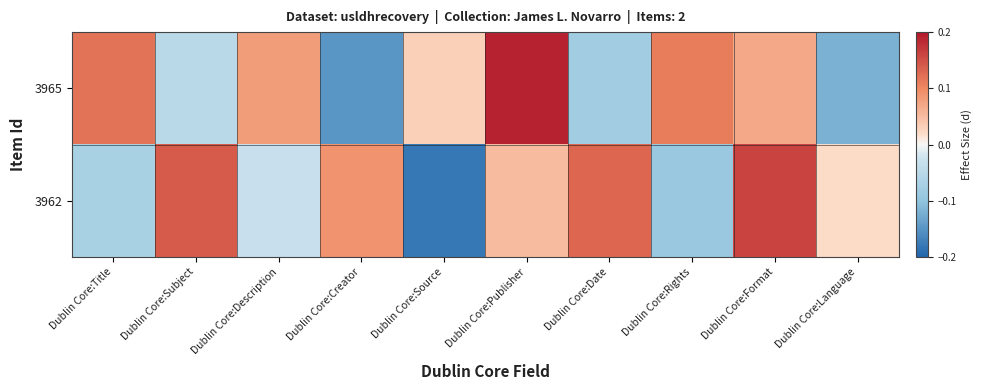

What is the greatest value displayed?

0.2